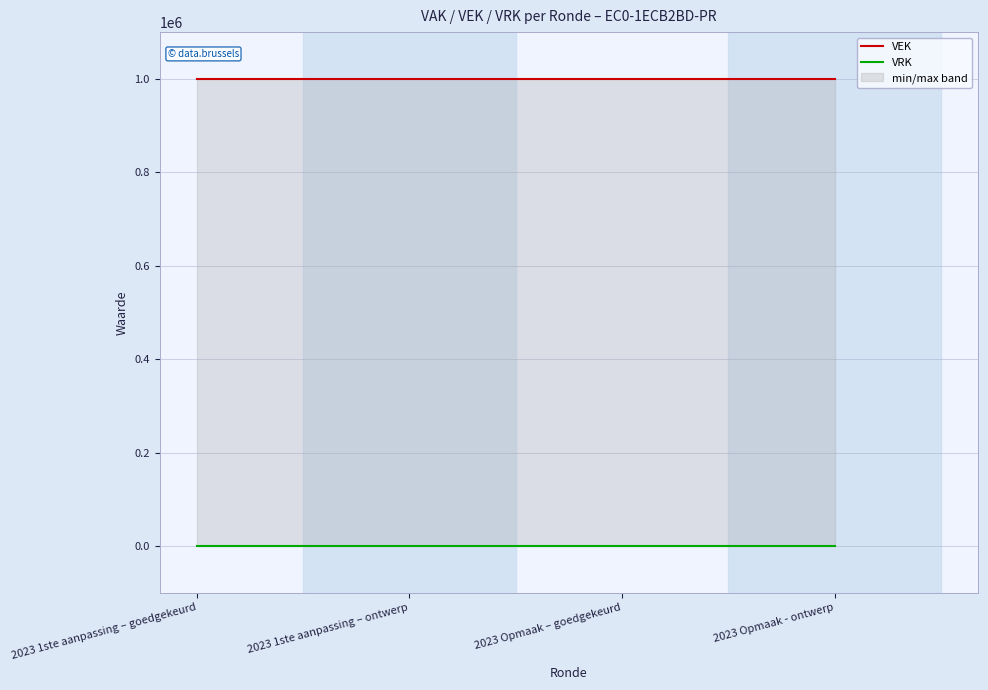

What is the label of the 2nd point from the right?

2023 Opmaak – goedgekeurd